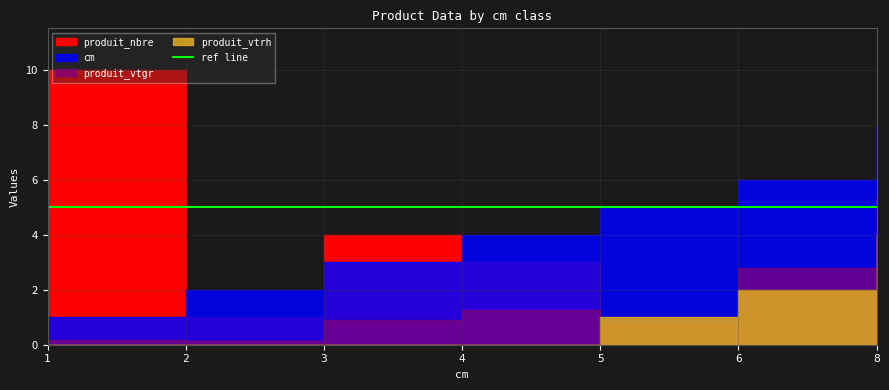

What is the spread (max minus min) of values at 6?

4.0